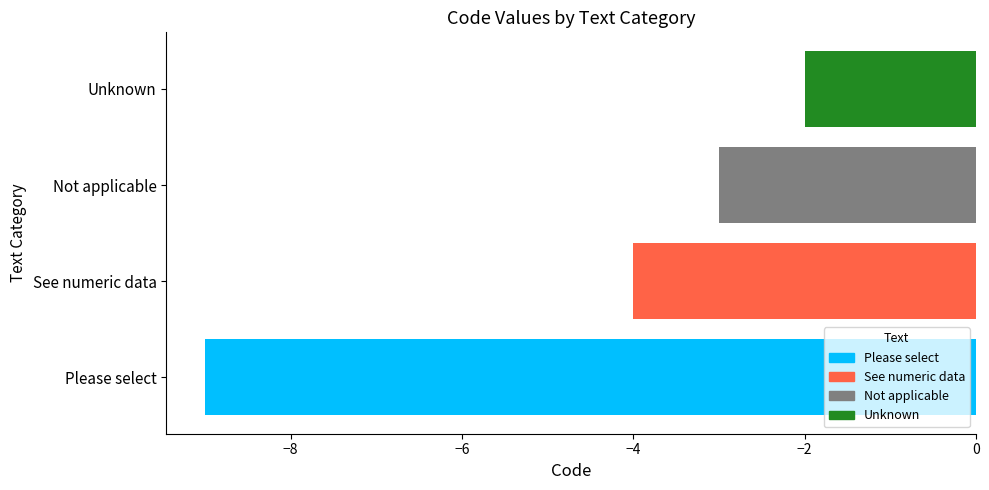

Rank the categories by value from highest to lowest.

Unknown, Not applicable, See numeric data, Please select